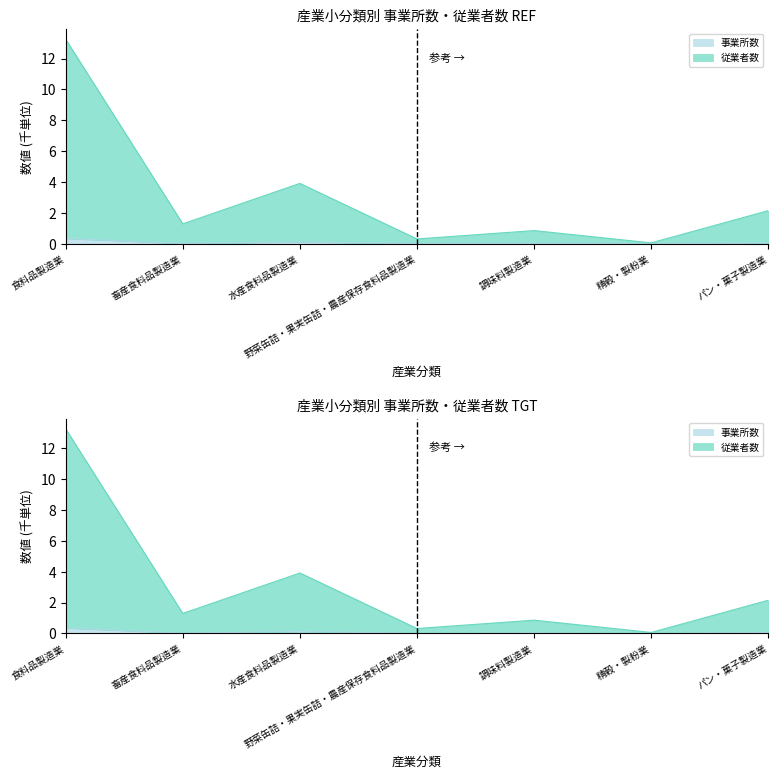

The value of 従業者数 at 精穀・製粉業 is 0.0. True or false?

False